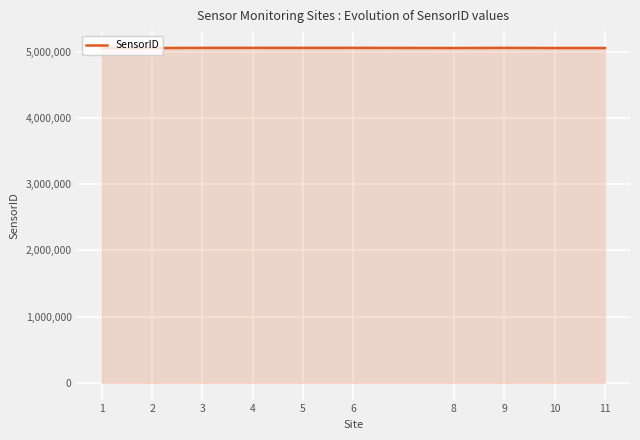

What is the sum of all values?

50580300